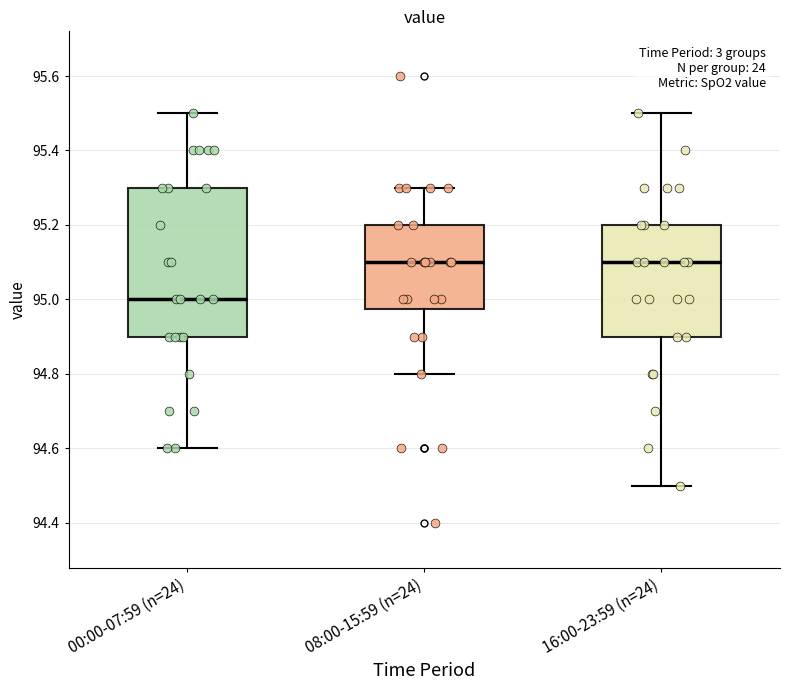

Where does the median line of the box for 00:00-07:59 (n=24) sit on the y-axis? The values are not printed on the chart, so give them approximately, as read against the axis.

95.00